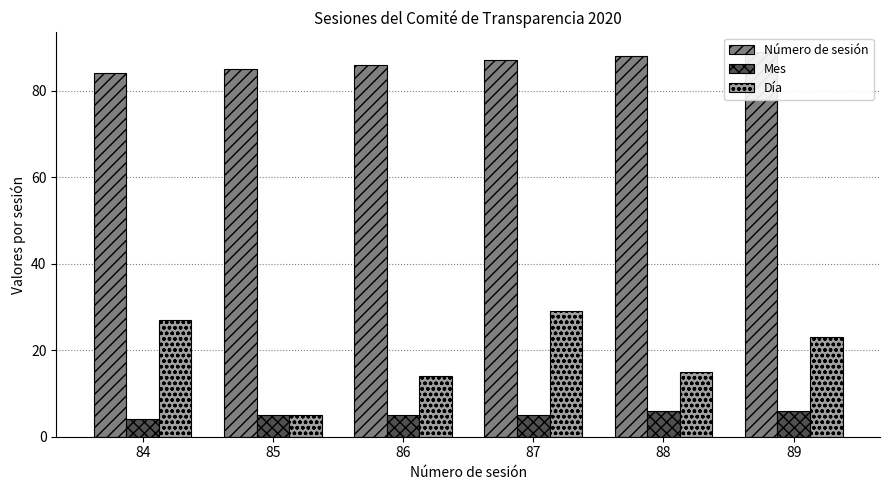

What is the maximum value shown in the chart?

89